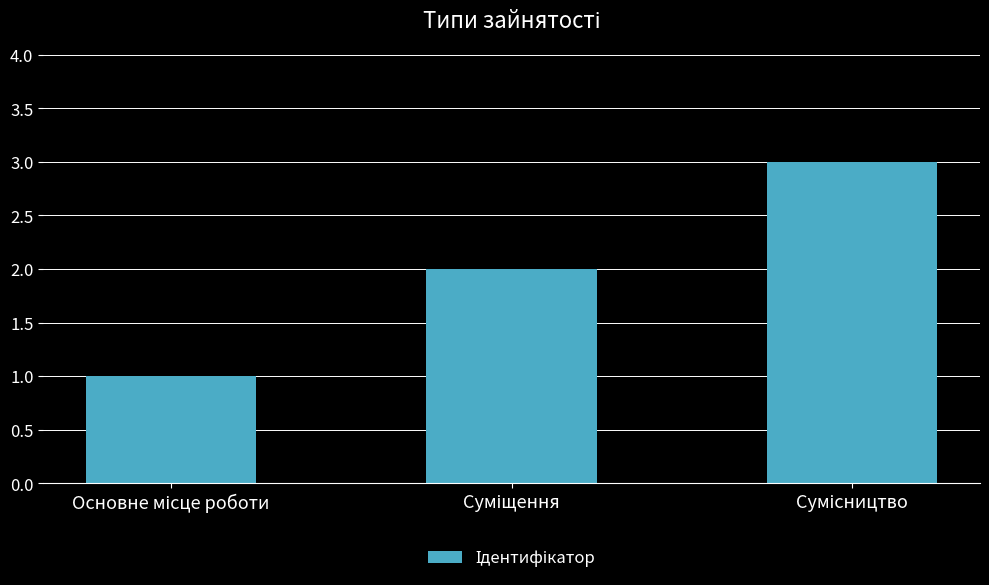

What is the maximum value shown in the chart?

3